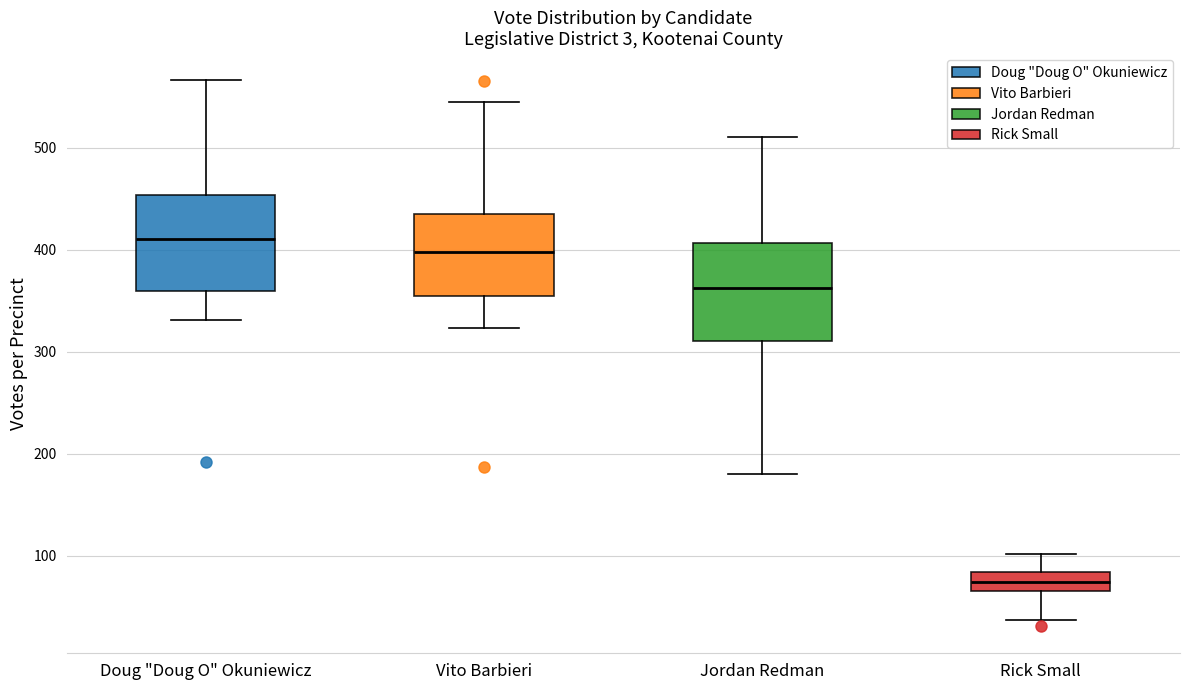

Reading left to right, transcribe this box plot: for each box, give where its median line is, the range the box spans, and where its two whiskers end, as read against the y-axis. The values are not printed on the chart, so give them approximately, as read against the axis.

Doug "Doug O" Okuniewicz: median 410, box 360 to 450, whiskers 330 to 570
Vito Barbieri: median 400, box 350 to 440, whiskers 320 to 550
Jordan Redman: median 360, box 310 to 410, whiskers 180 to 510
Rick Small: median 70 (inside the box), box 70 to 80, whiskers 40 to 100